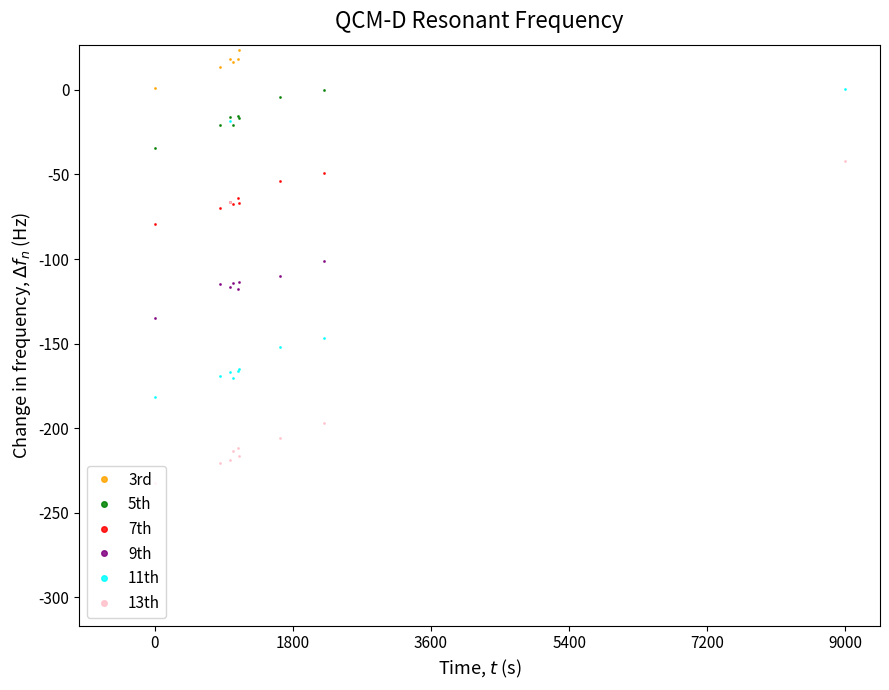

True or false: 5th has more than 2 points higher than both neighbors.

False